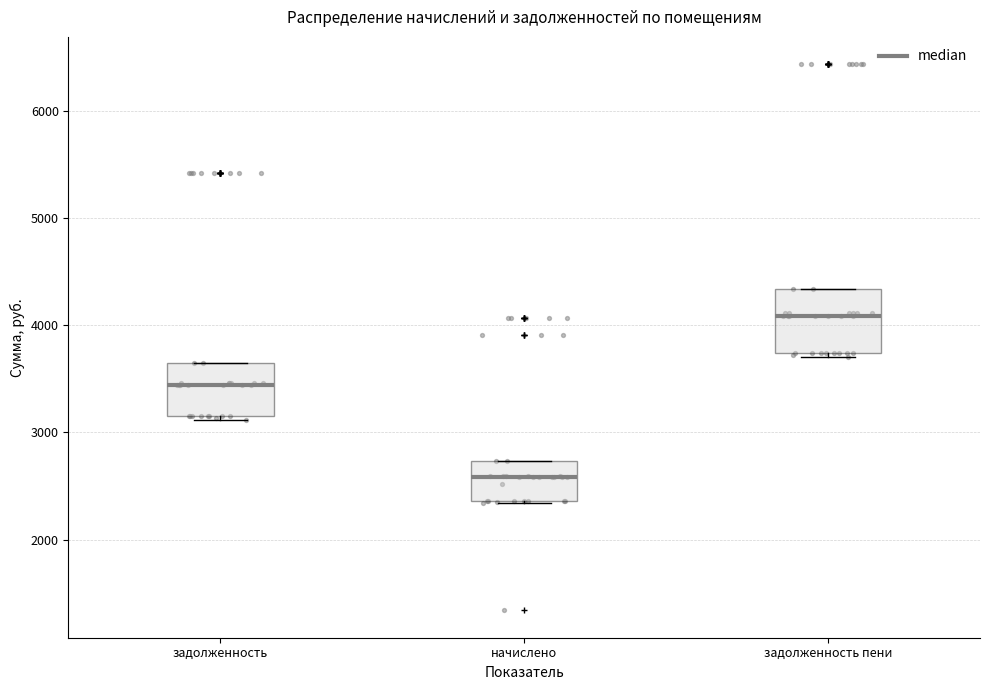

Where does the median line of the box for начислено sit on the y-axis? The values are not printed on the chart, so give them approximately, as read against the axis.

2600